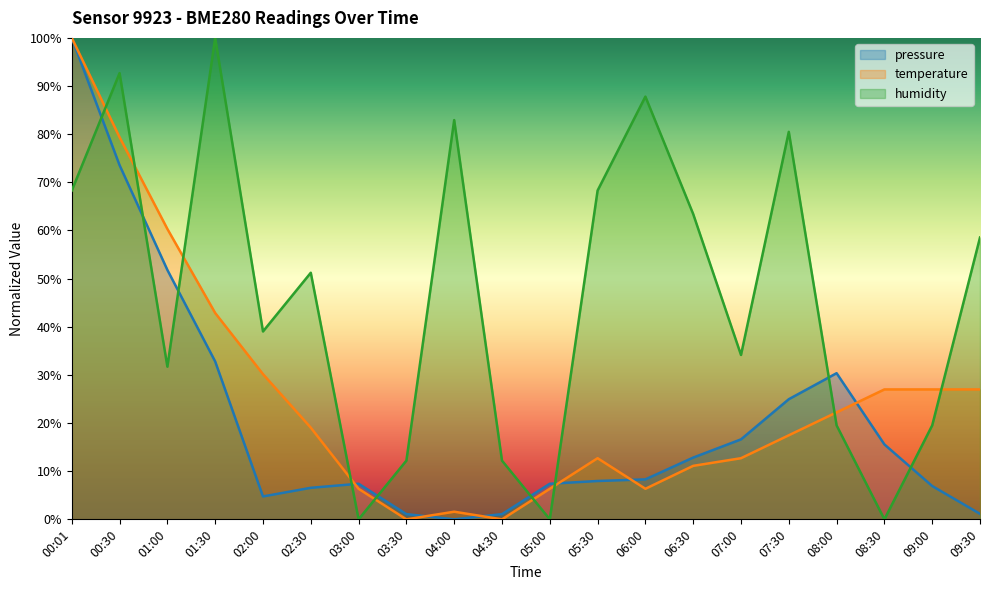

What is the spread (max minus min) of values at 02:30?

44.7